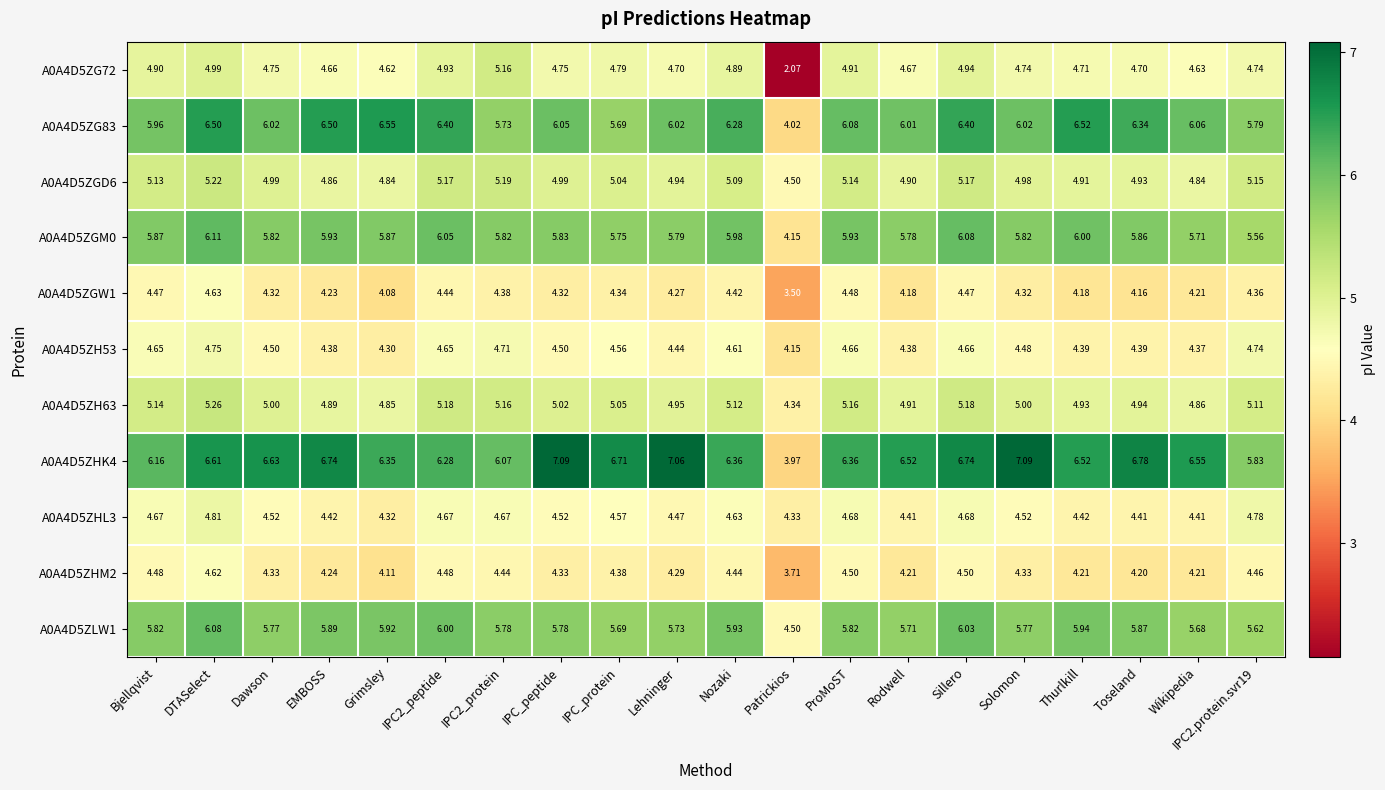

At which category is the sum across all series the highest?

DTASelect